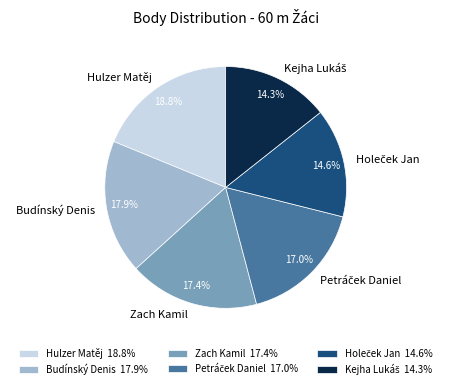

Does any single category account for the majority?

No